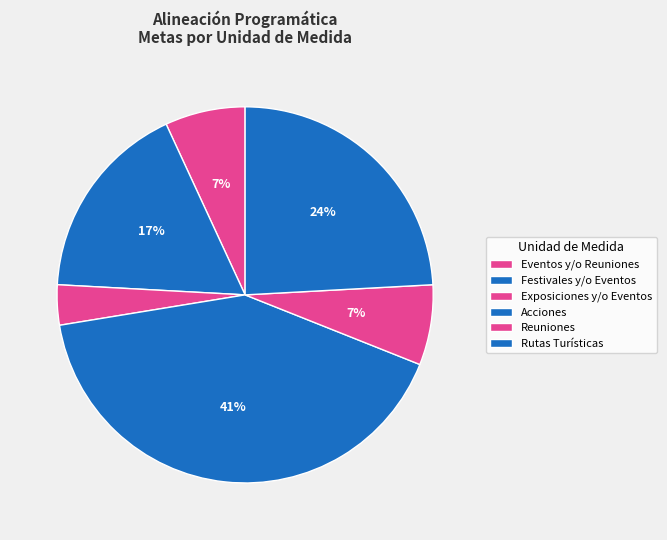

How many segments does this pie chart have?

6